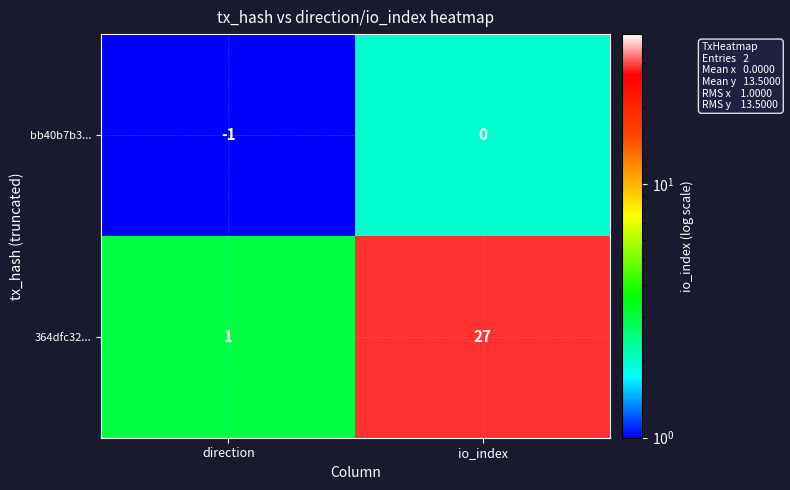

What is the sum of all 364dfc32... values?

28